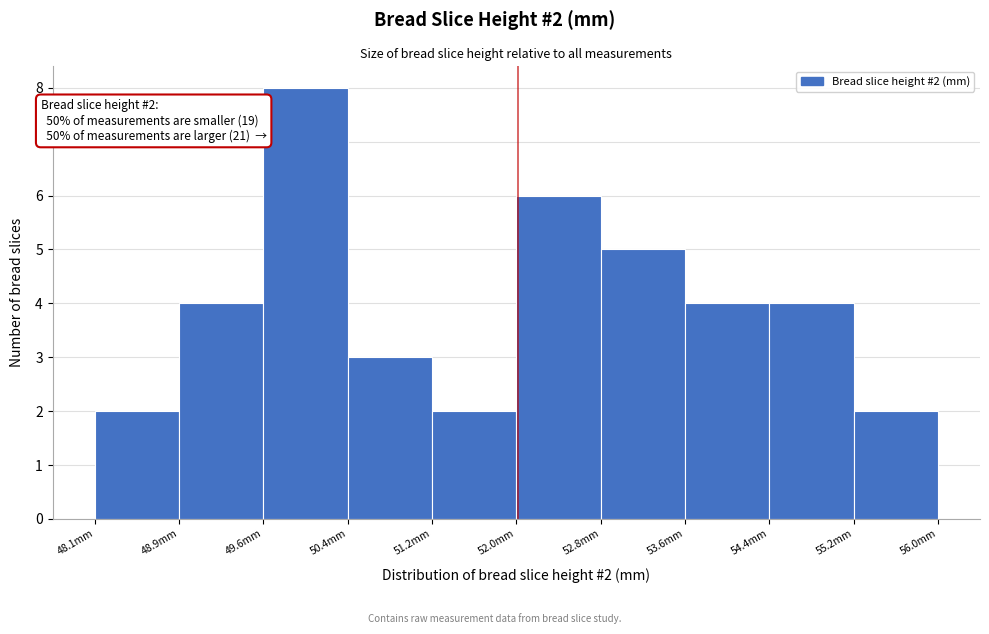

Which range on the x-axis has the tallest bar?

49.7 to 50.4